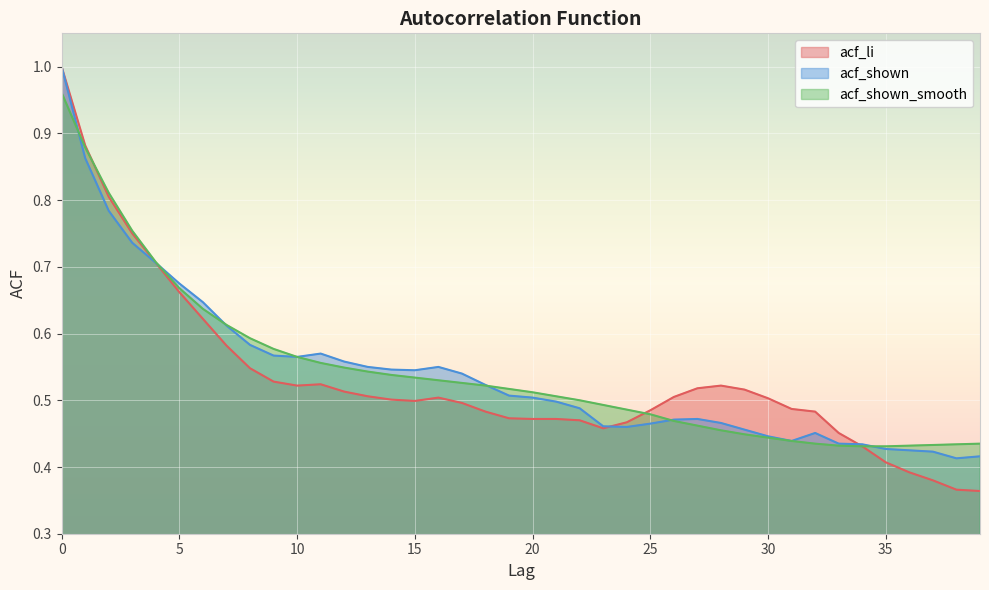

What value does the acf_shown_smooth series have at 33?

0.4